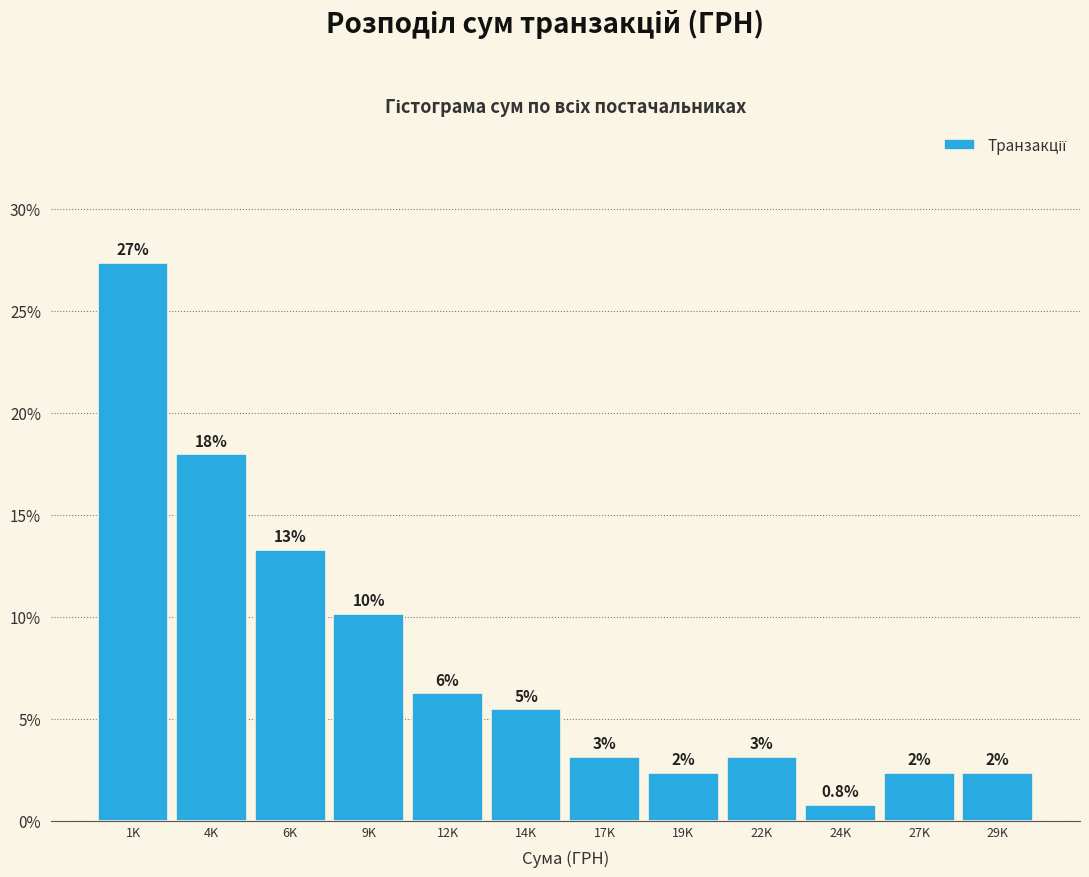

How many bars are there in total?

12